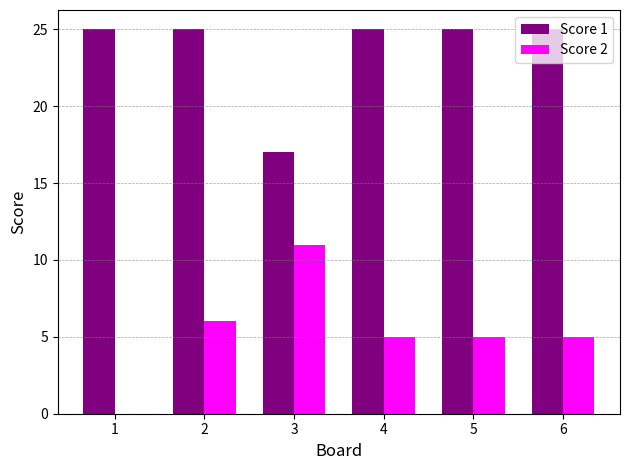

Read the Score 2 value at 4, to the nearest 5.

5